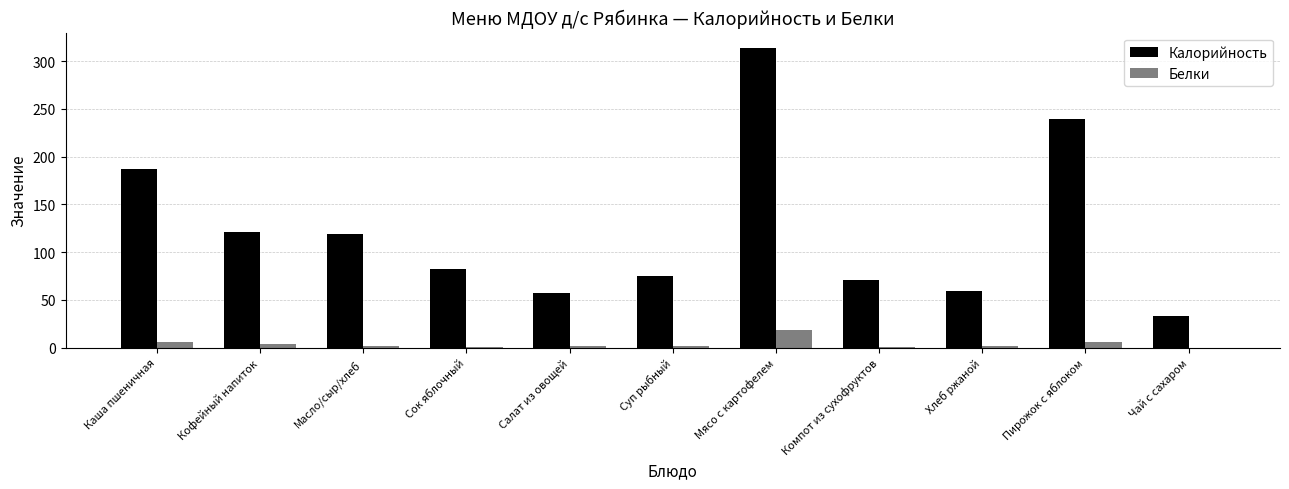

Which category has the highest value across all series?

Мясо с картофелем